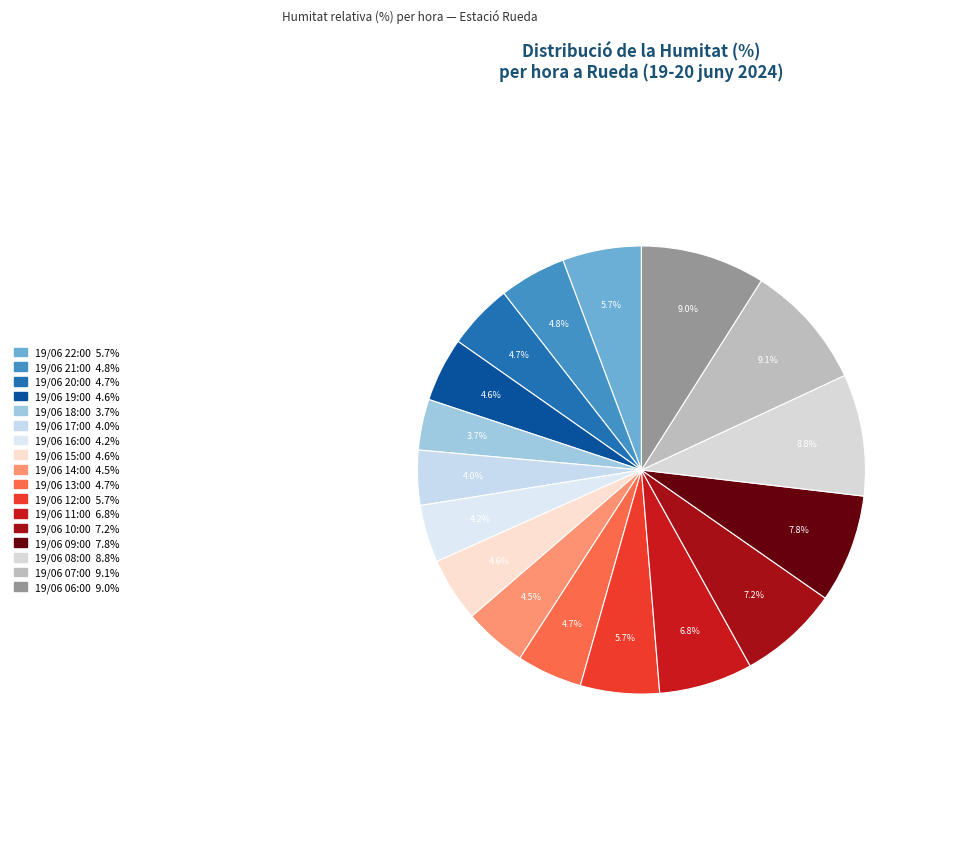

Combined, what portion of the pie is 19/06 16:00 and 19/06 19:00?

8.8%